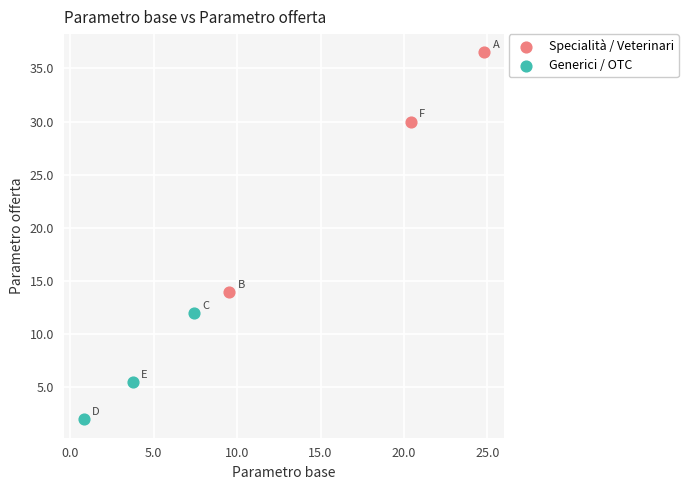

Which series has the largest Y range (max minus min)?

Specialità / Veterinari